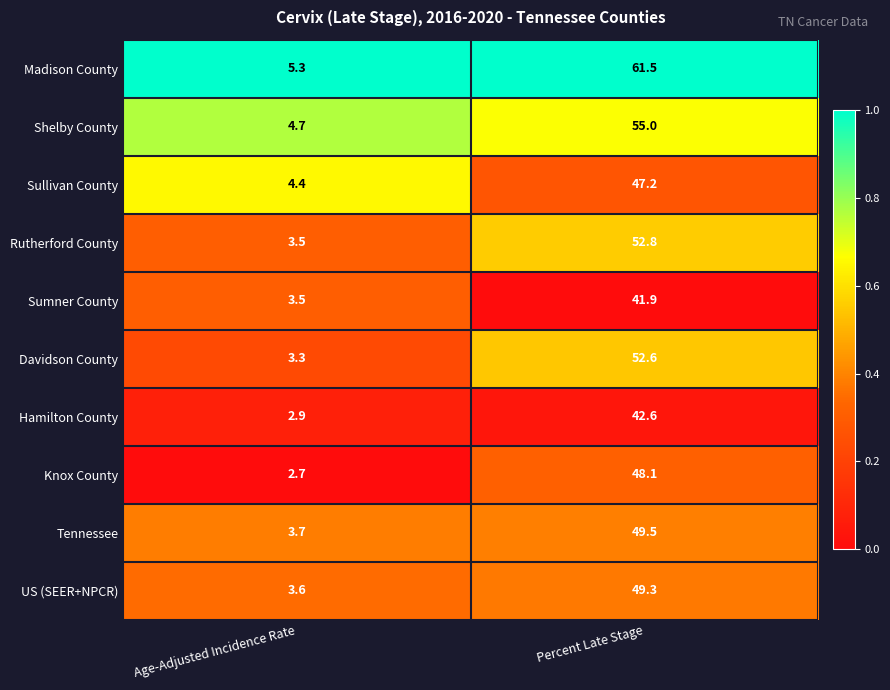

Count the number of categories in the chart.

2